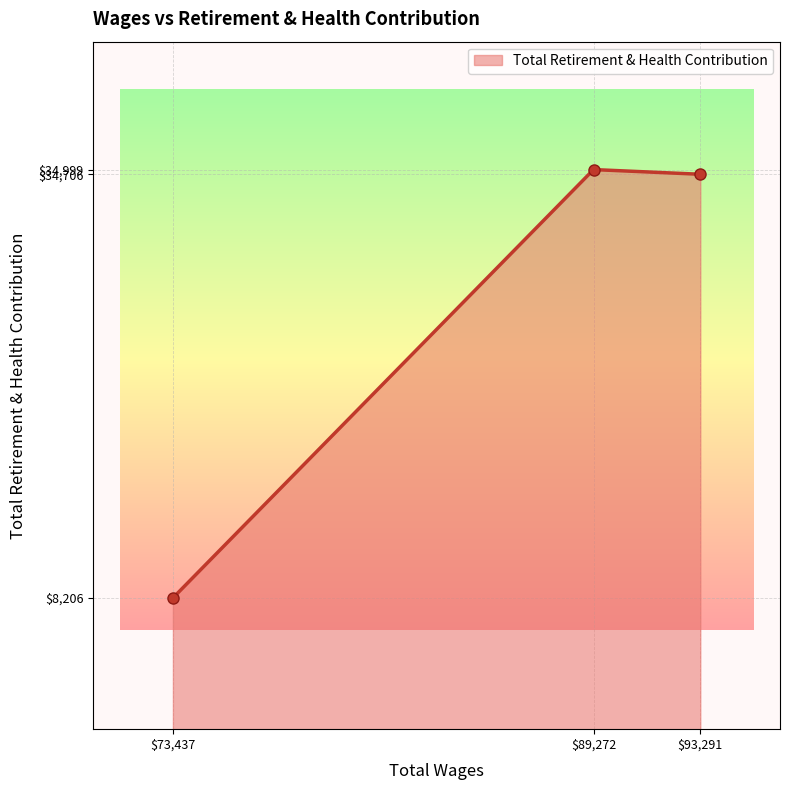

What is the minimum value shown in the chart?

8206